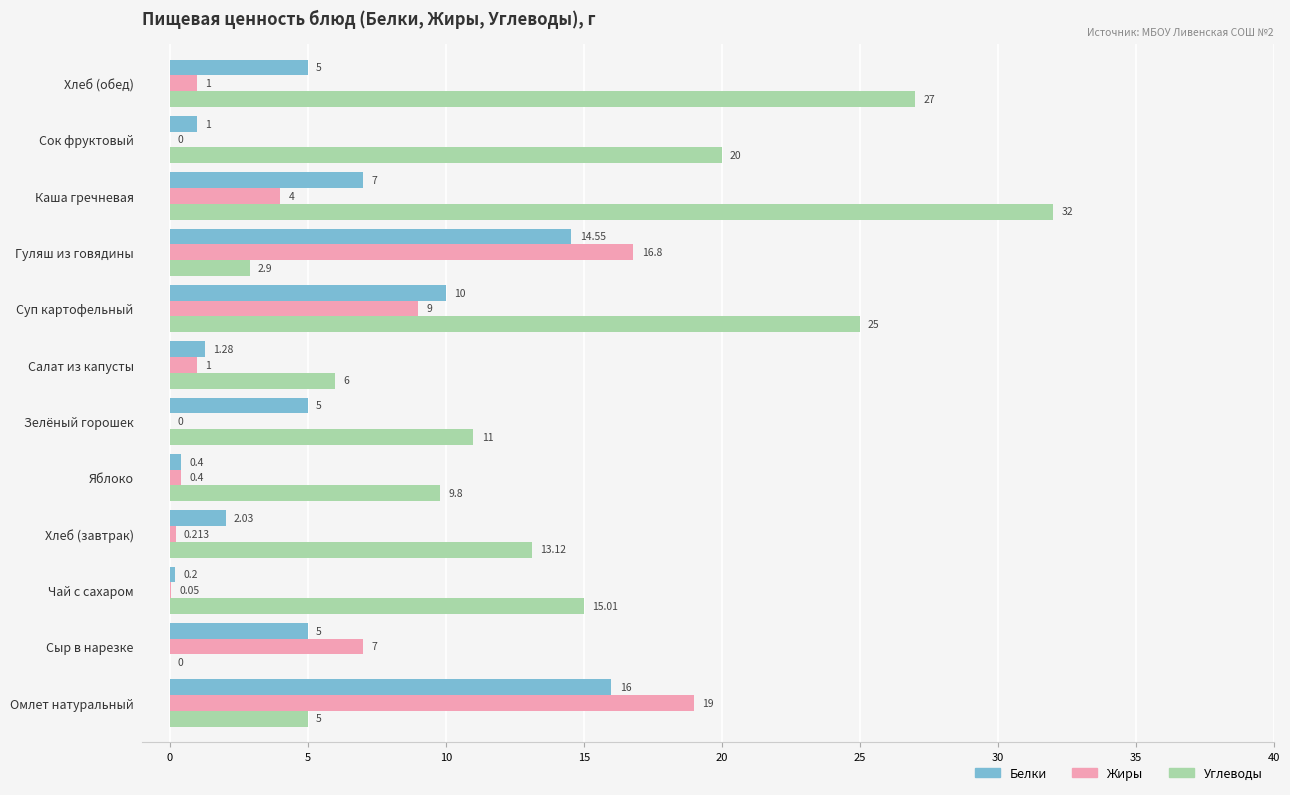

Which label corresponds to the largest value in the chart?

Каша гречневая